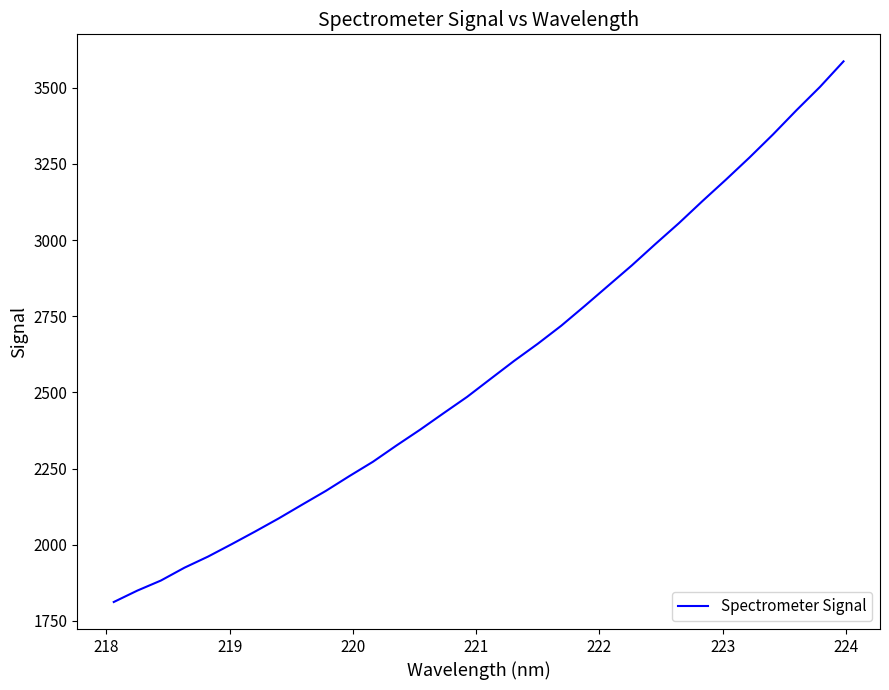

What is the minimum value shown in the chart?

1812.1